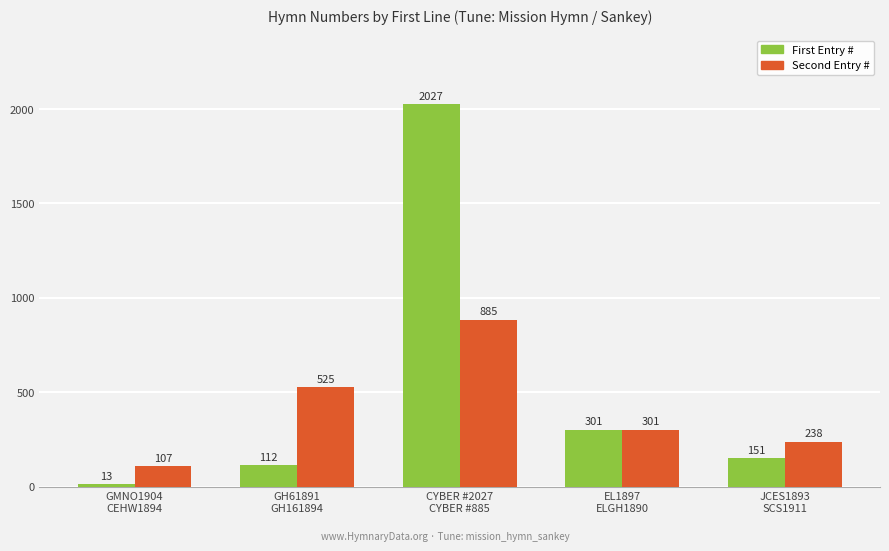

Which series has the largest total across all categories?

First Entry #